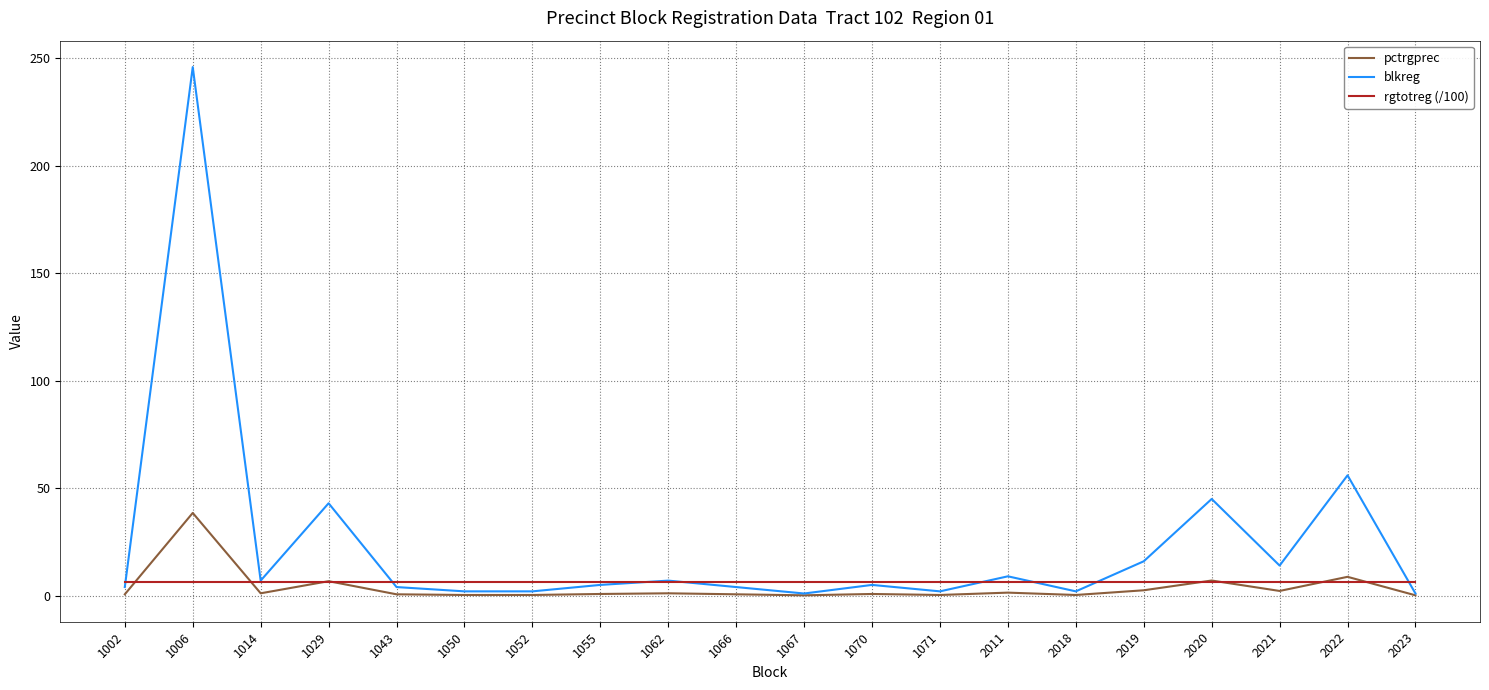

What is the highest value of the blkreg series?

246.0